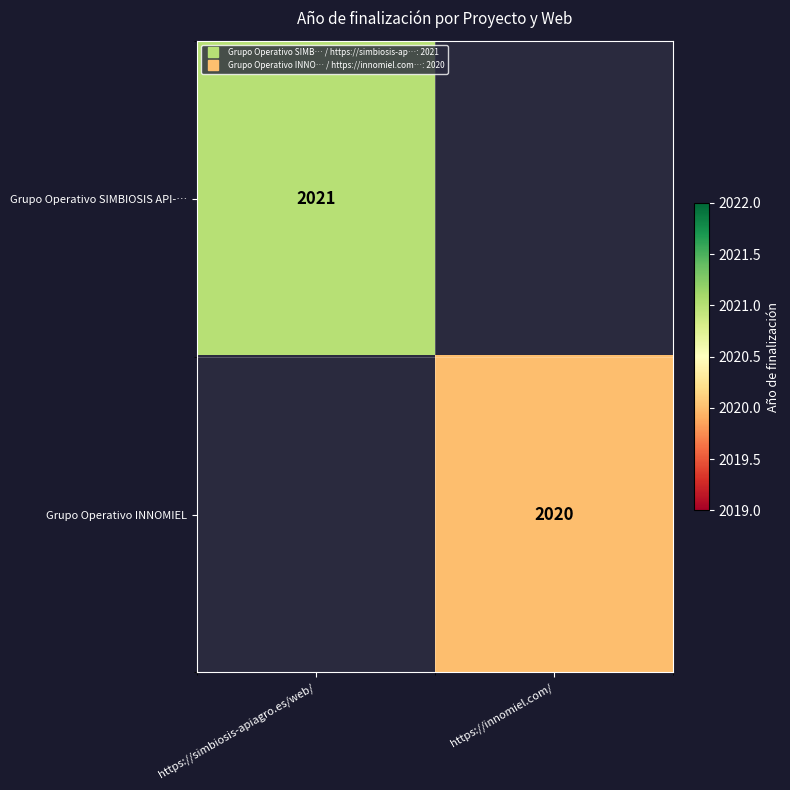

Count the number of data series in this chart.

2